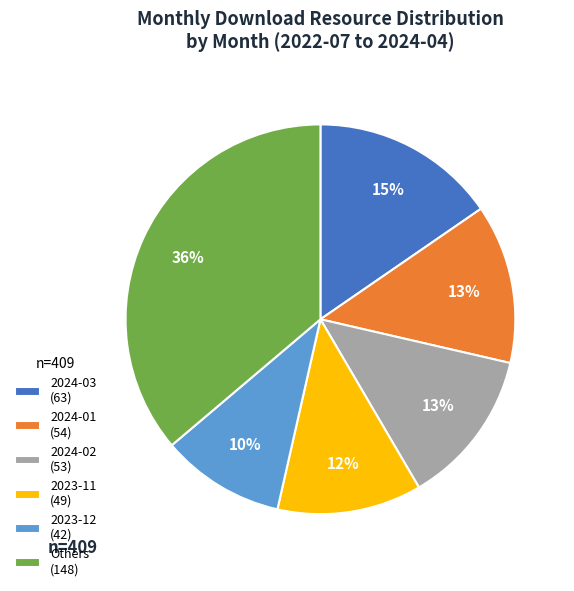

Is the sum of 2024-03 (63) and 2024-01 (54) greater than half?

No